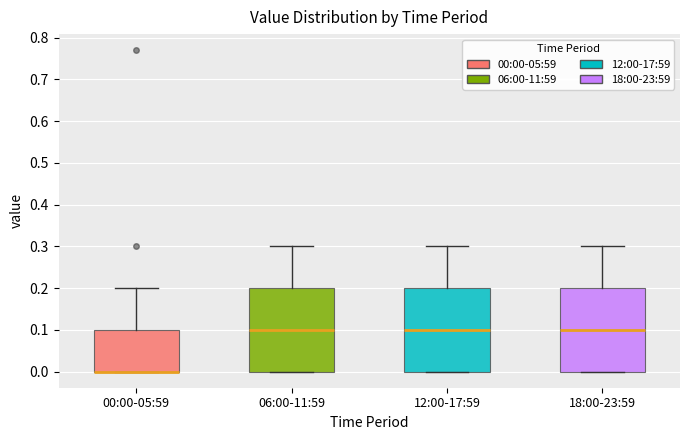

Reading left to right, transcribe this box plot: for each box, give where its median line is, the range the box spans, and where its two whiskers end, as read against the y-axis. The values are not printed on the chart, so give them approximately, as read against the axis.

00:00-05:59: median 0.0 (drawn on the box's lower edge), box 0.0 to 0.1, whiskers 0.0 to 0.2
06:00-11:59: median 0.1, box 0.0 to 0.2, whiskers 0.0 to 0.3
12:00-17:59: median 0.1, box 0.0 to 0.2, whiskers 0.0 to 0.3
18:00-23:59: median 0.1, box 0.0 to 0.2, whiskers 0.0 to 0.3